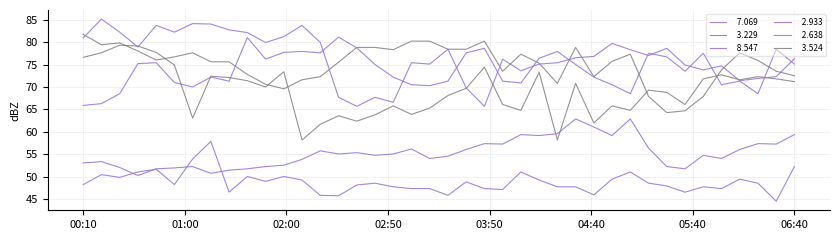

Does the chart have visible grid lines?

Yes